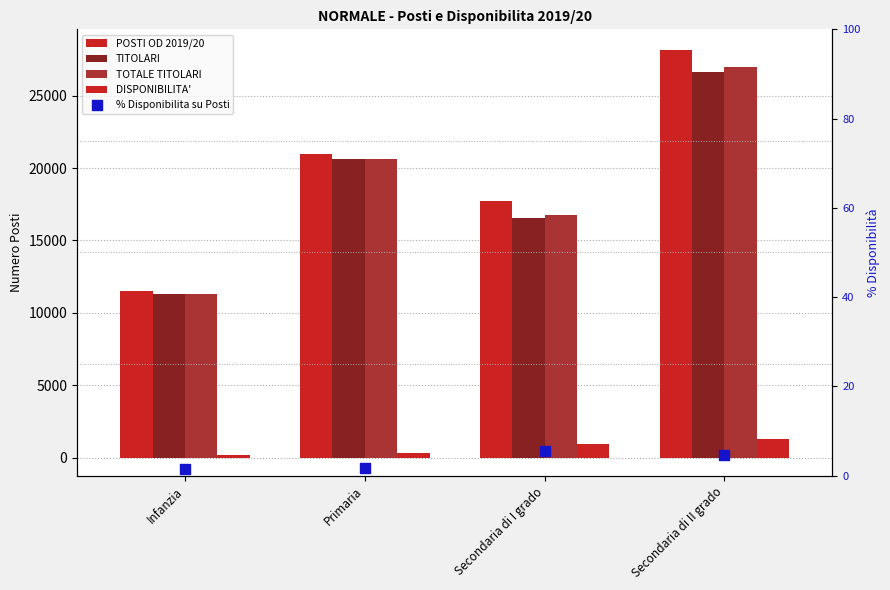

Is the value of DISPONIBILITA' at Primaria greater than the value of TOTALE TITOLARI at Secondaria di II grado?

No